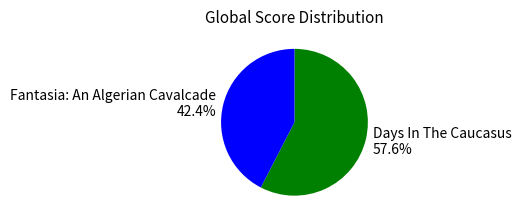

Is there a majority slice in this chart?

Yes